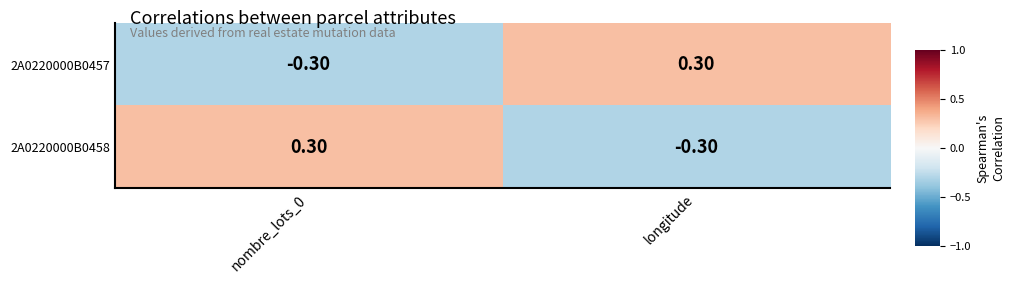

What is the difference between the 2A0220000B0457 values at longitude and nombre_lots_0?

0.6